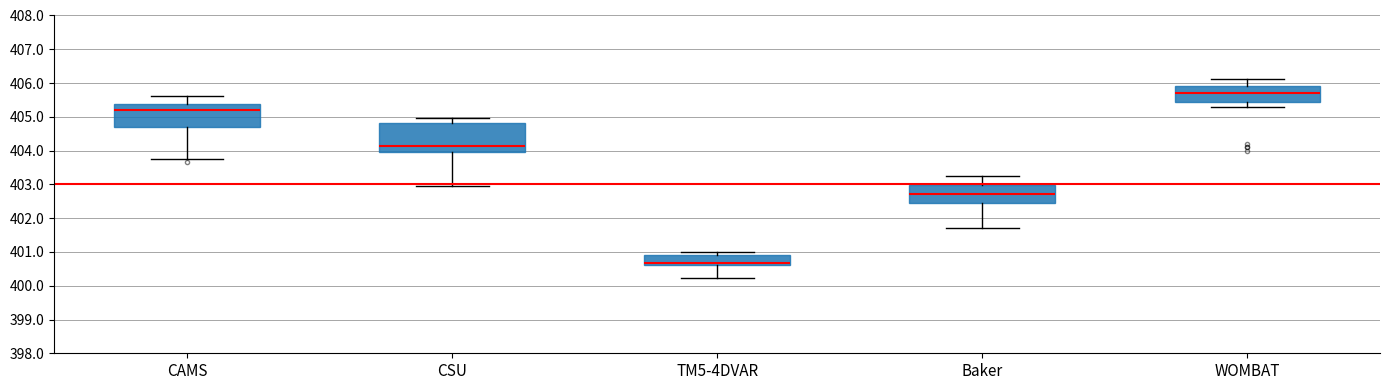

Where is the lower edge of the box for CSU on the y-axis? The values are not printed on the chart, so give them approximately, as read against the axis.

404.0